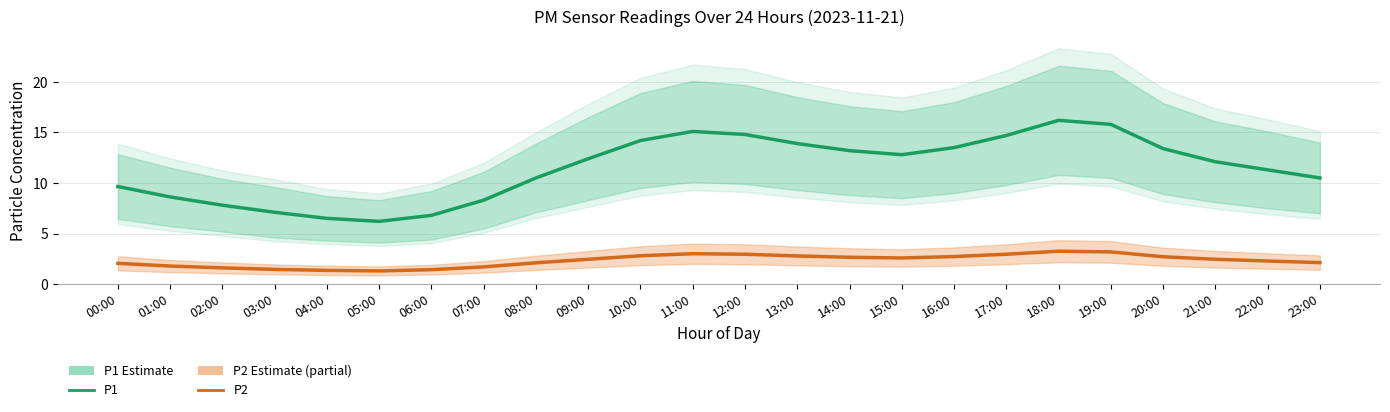

Which series has the largest total across all categories?

P1 (Estimate)